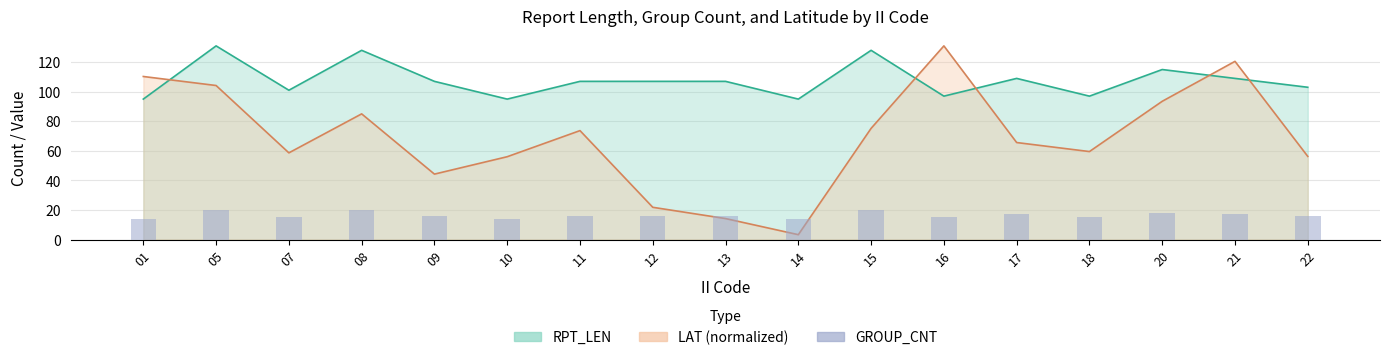

How many values are between 15 and 17?

10